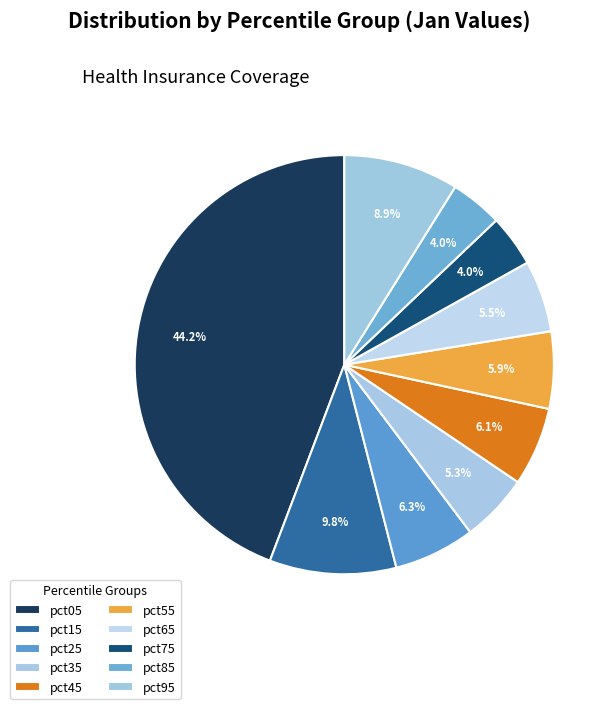

Count the number of slices in the pie.

10